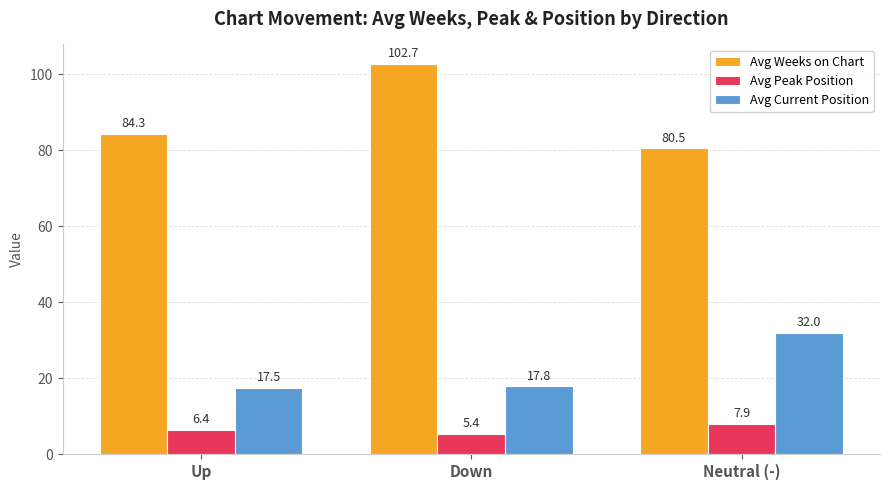

How many values in the Avg Weeks on Chart series exceed 84?

2